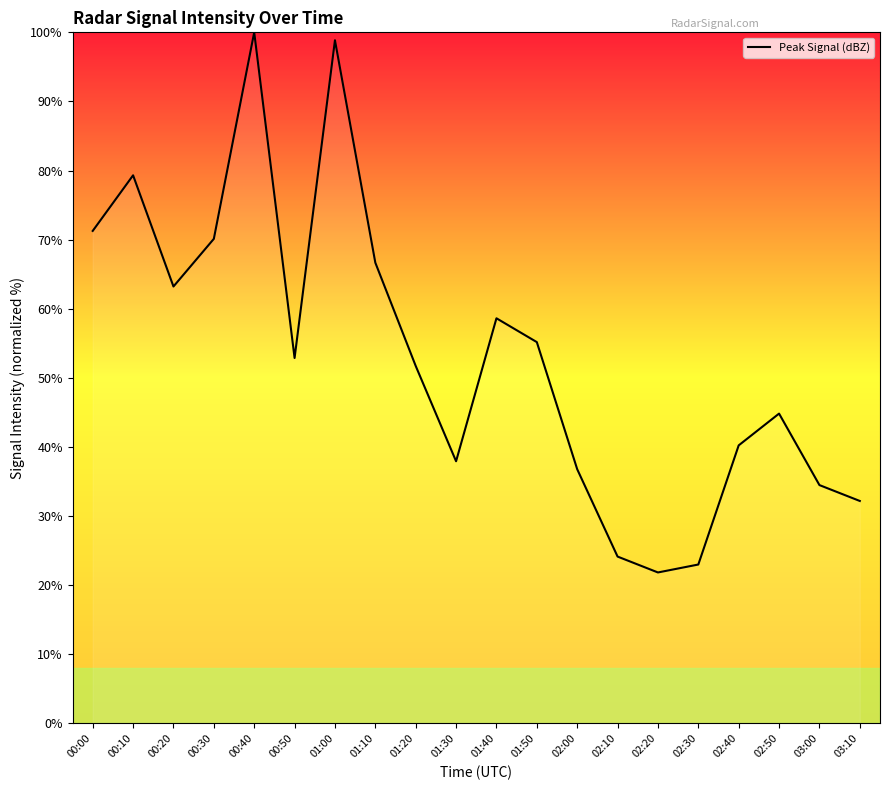

At which category does the data reach its first local peak?

00:10